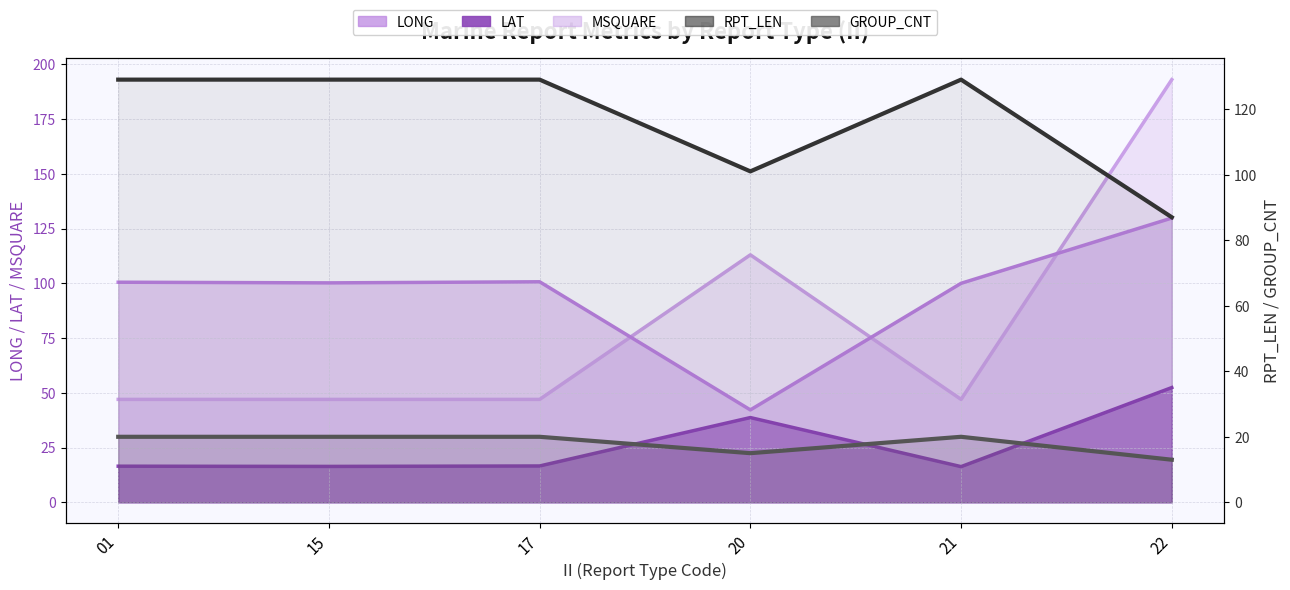

Is it true that GROUP_CNT equals 26 at 15?

False